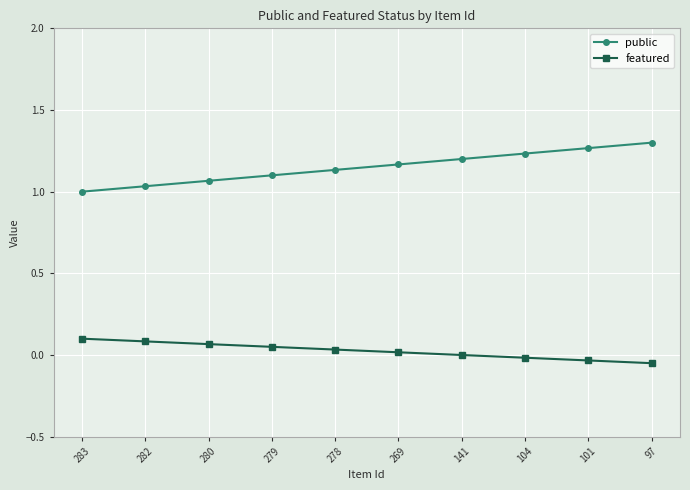

The featured series shows 0.1 at 280. True or false?

False